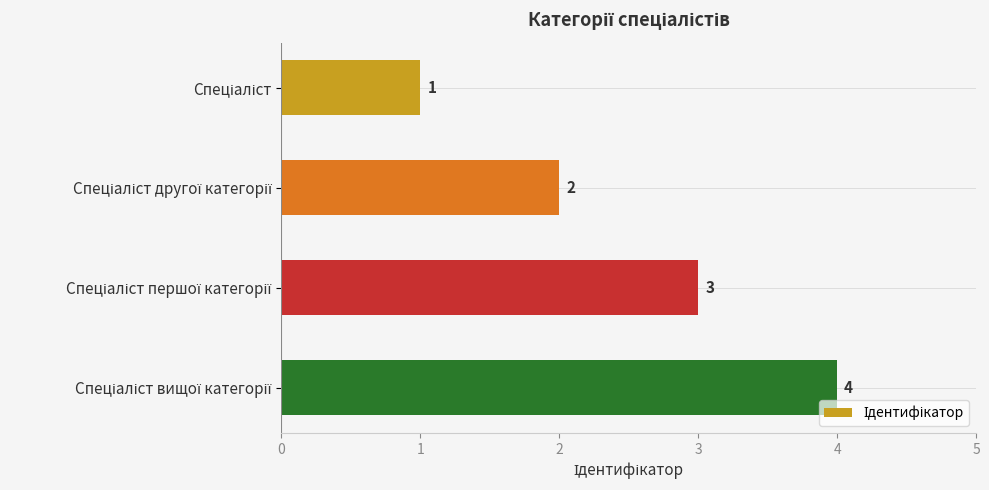

What is the greatest value displayed?

4